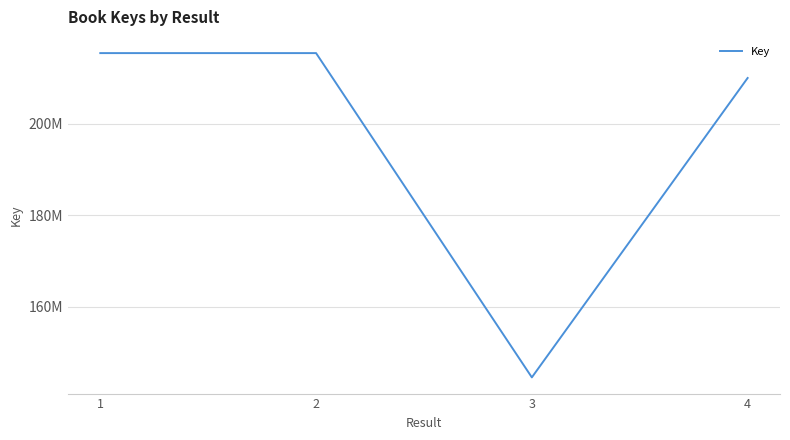

Does the chart have visible grid lines?

Yes